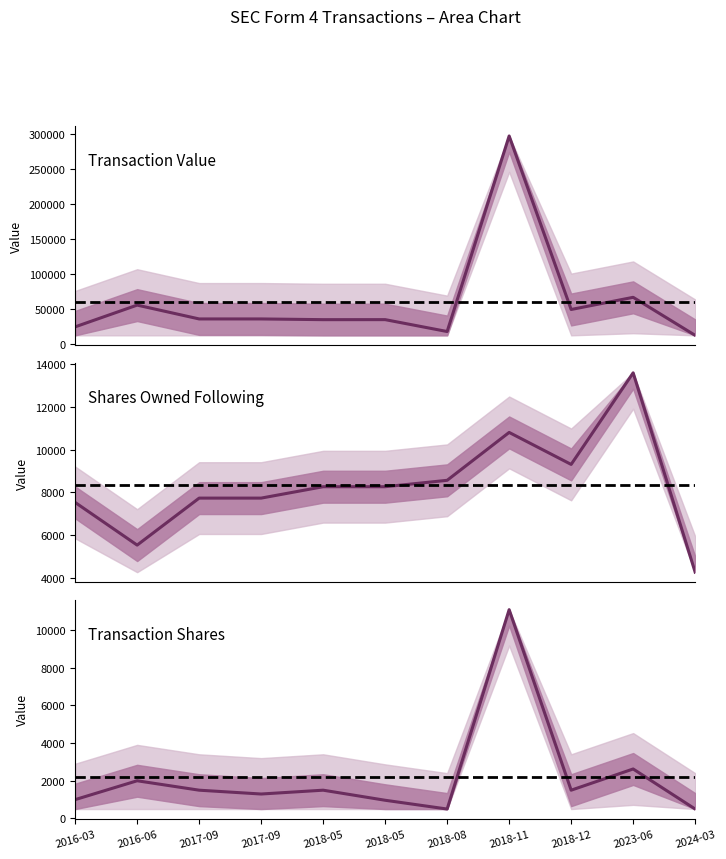

At which category does transactionValue reach its first local peak?

2016-06